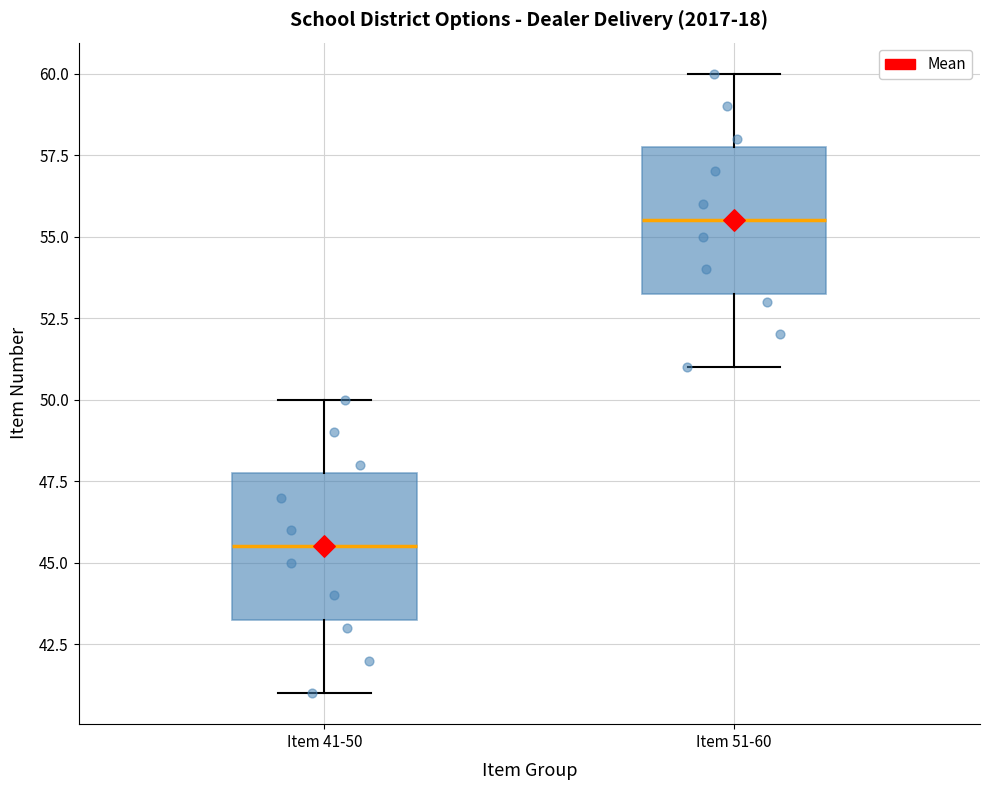

Which box's median line is the lowest?

Item 41-50